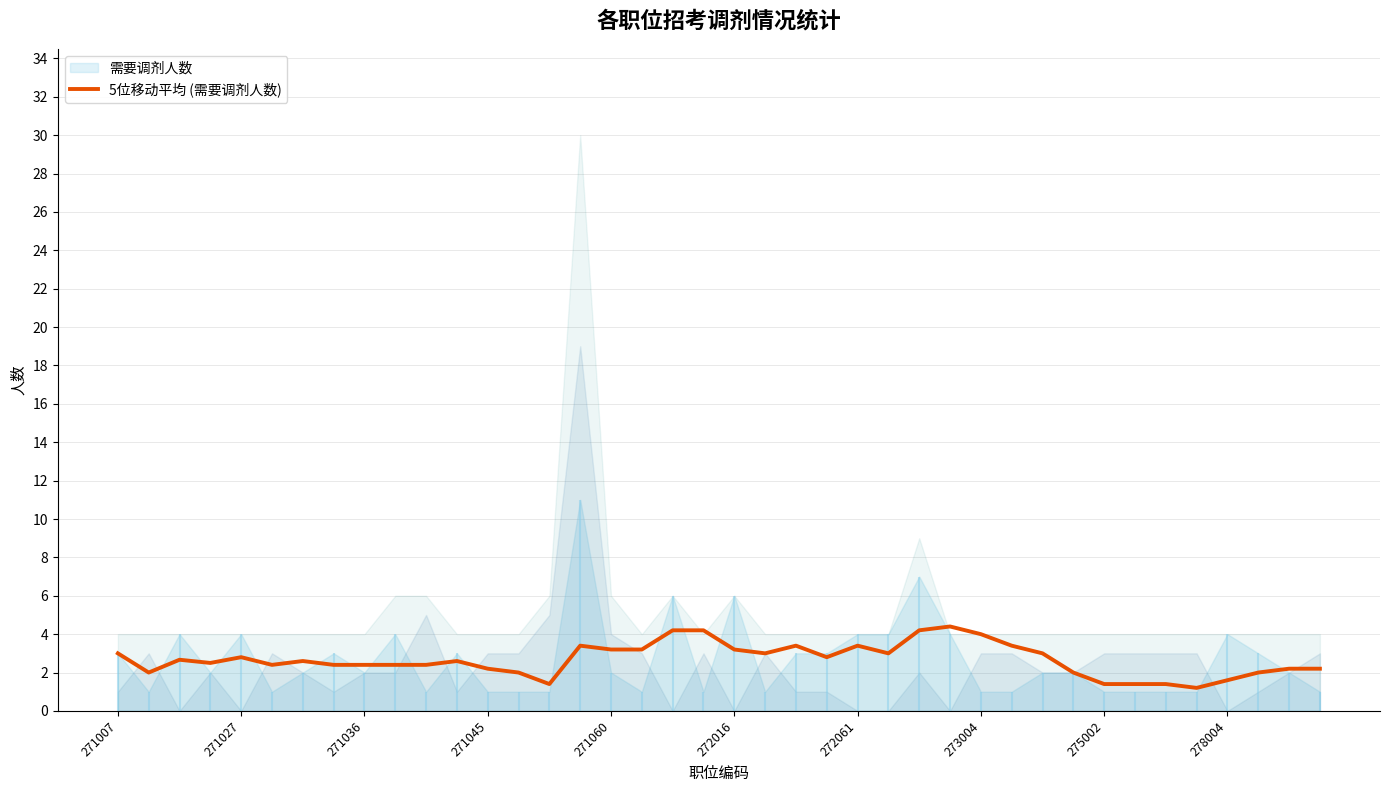

What is the value of the 20th point from the left?

4.2